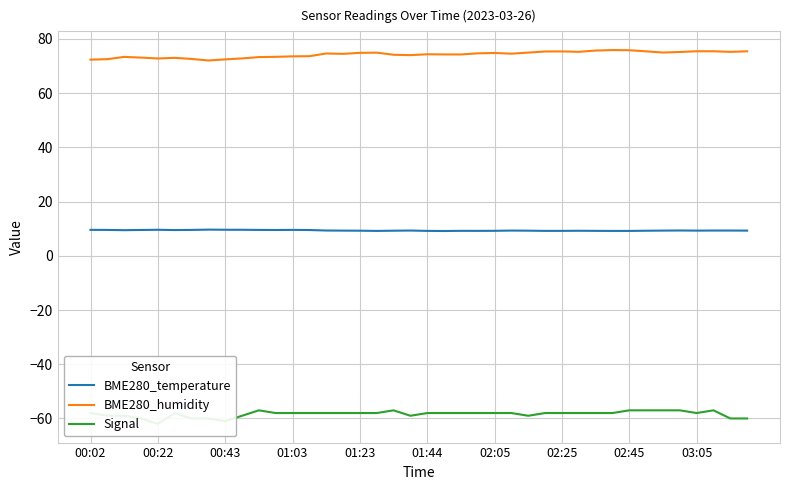

True or false: BME280_temperature and BME280_humidity cross at least once.

False